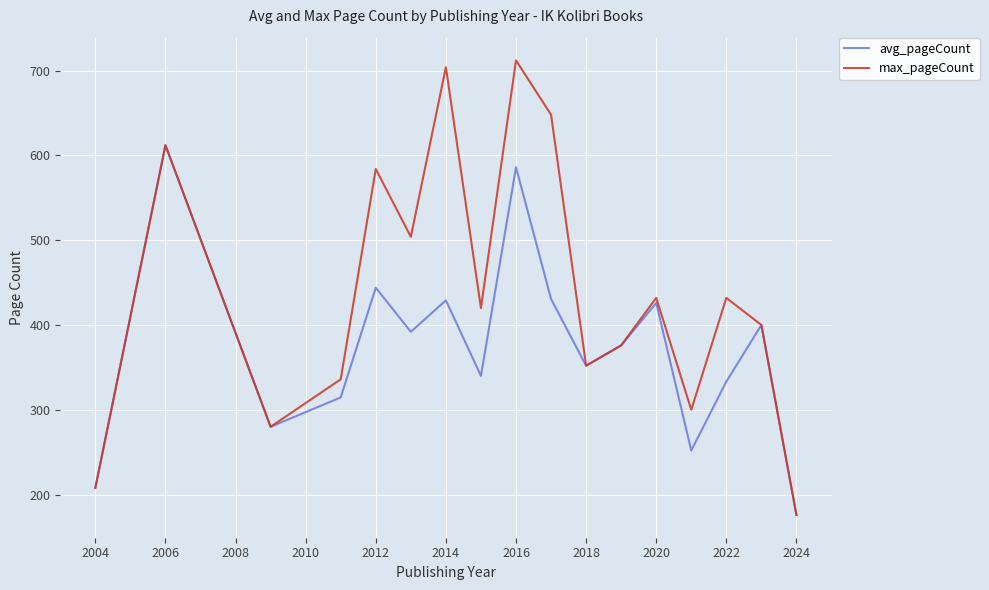

Rank the series by their maximum value, from lowest to highest.

avg_pageCount, max_pageCount